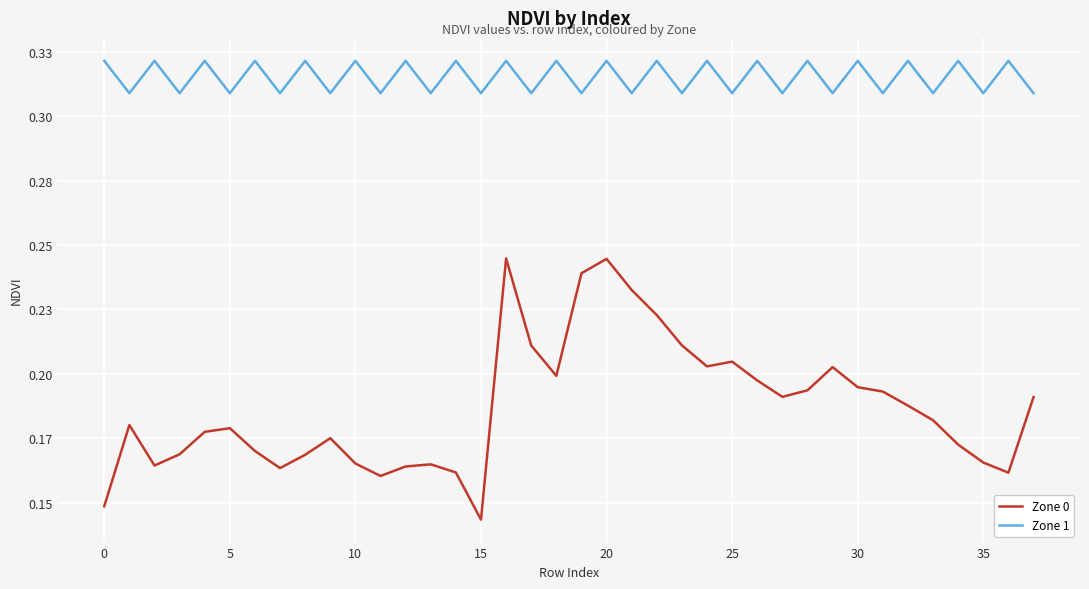

What are all the series names shown in the legend?

Zone 0, Zone 1